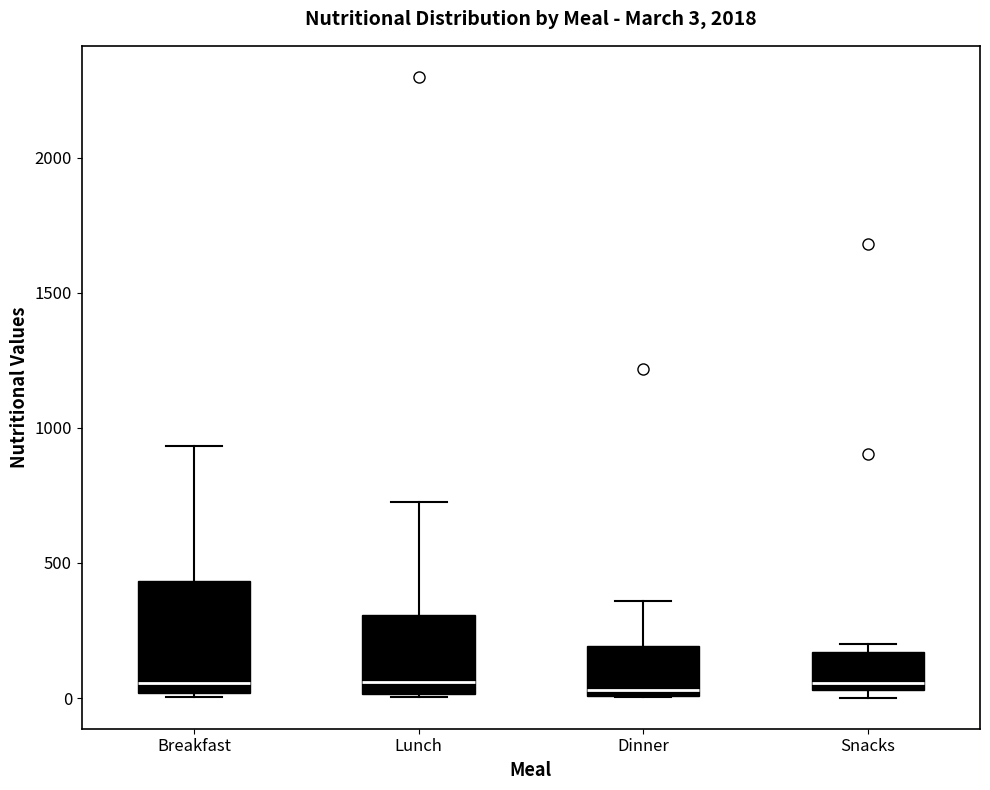

Comparing the boxes themselves (not the whiskers), which one is the tallest?

Breakfast